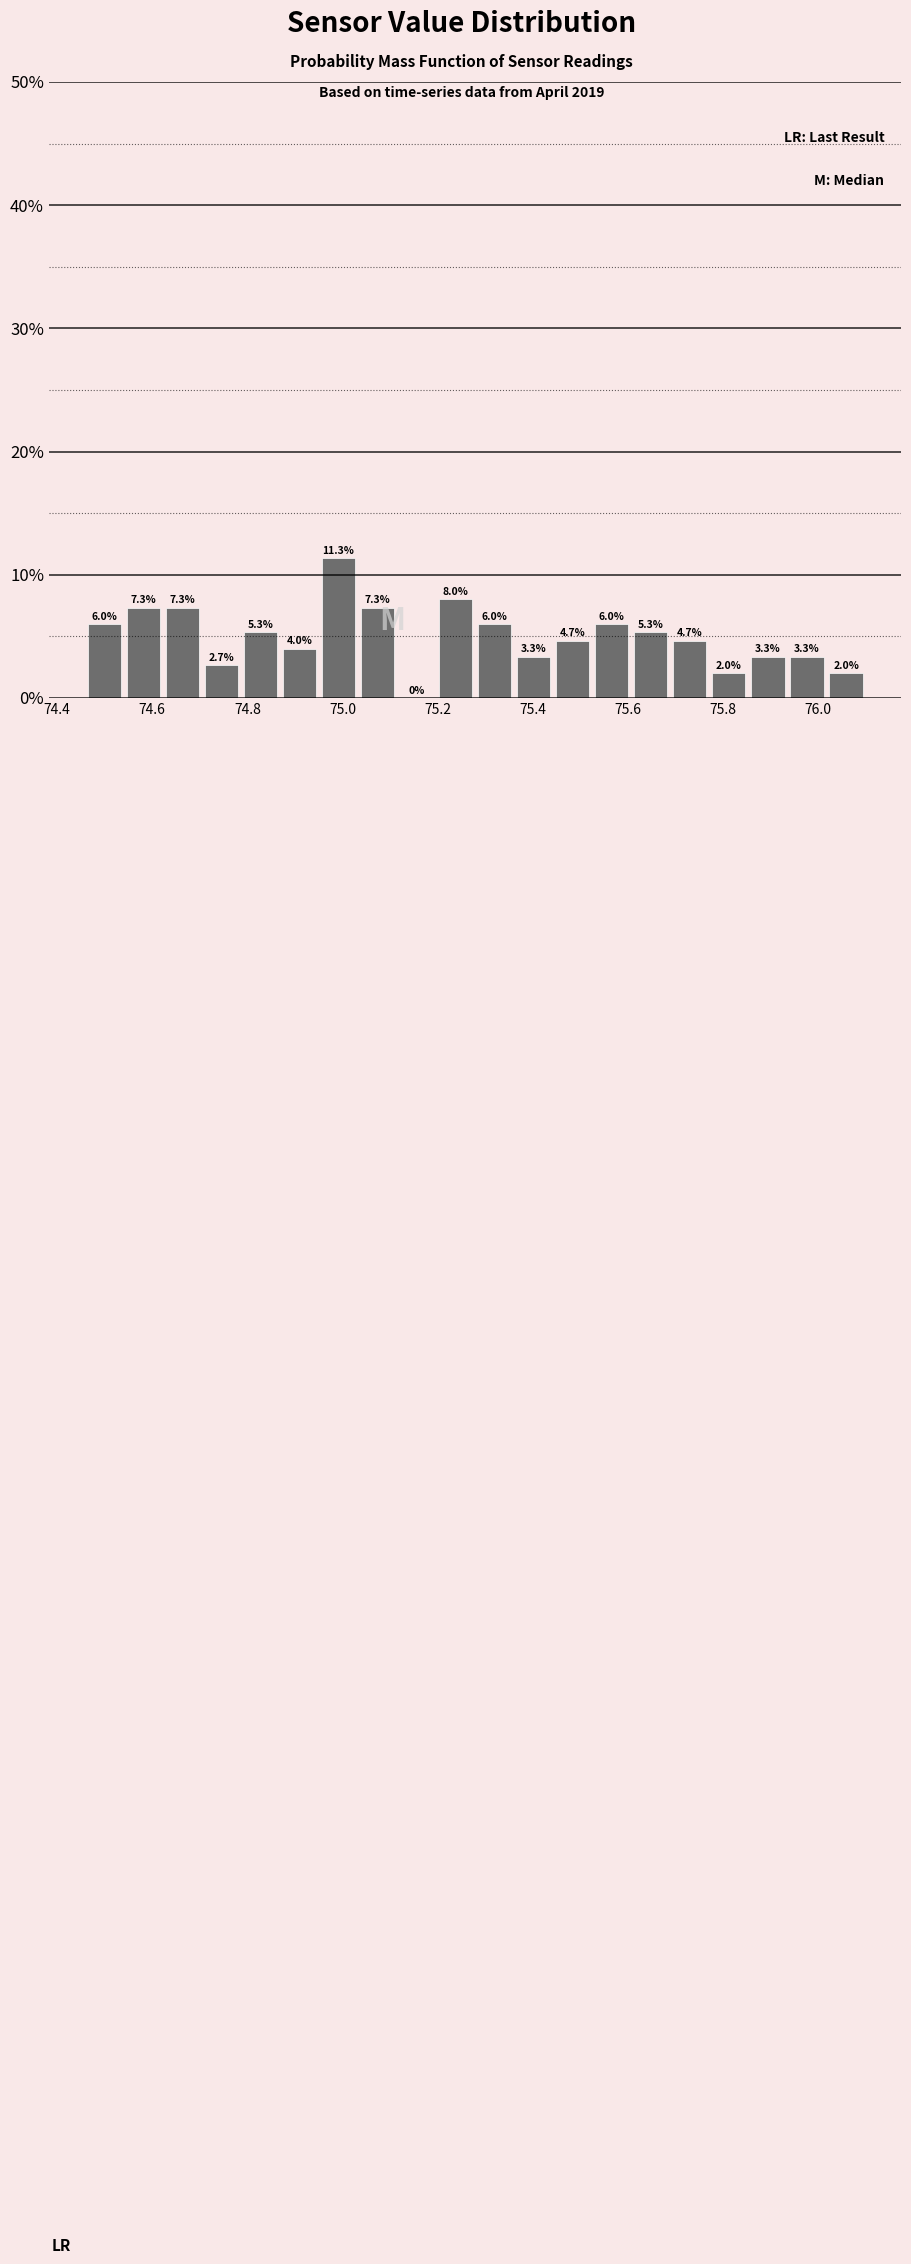

How tall is the bar that spans 75.52 to 75.60 on the x-axis? The bar edges are not printed on the chart, so give them approximately, as read against the axis.

6.0